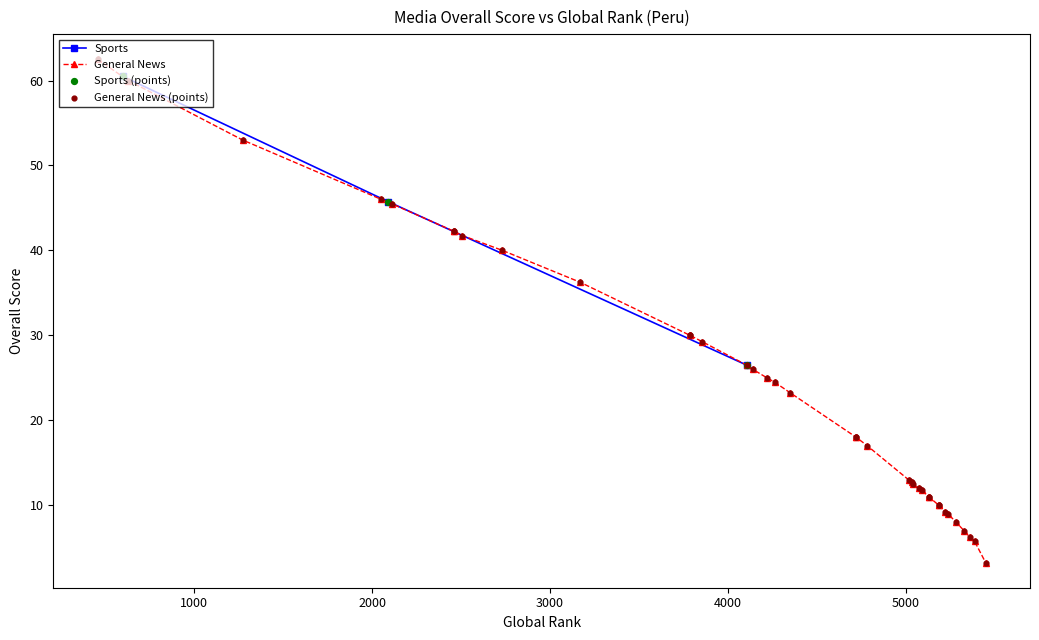

How many data points in Sports are less than 45?

1